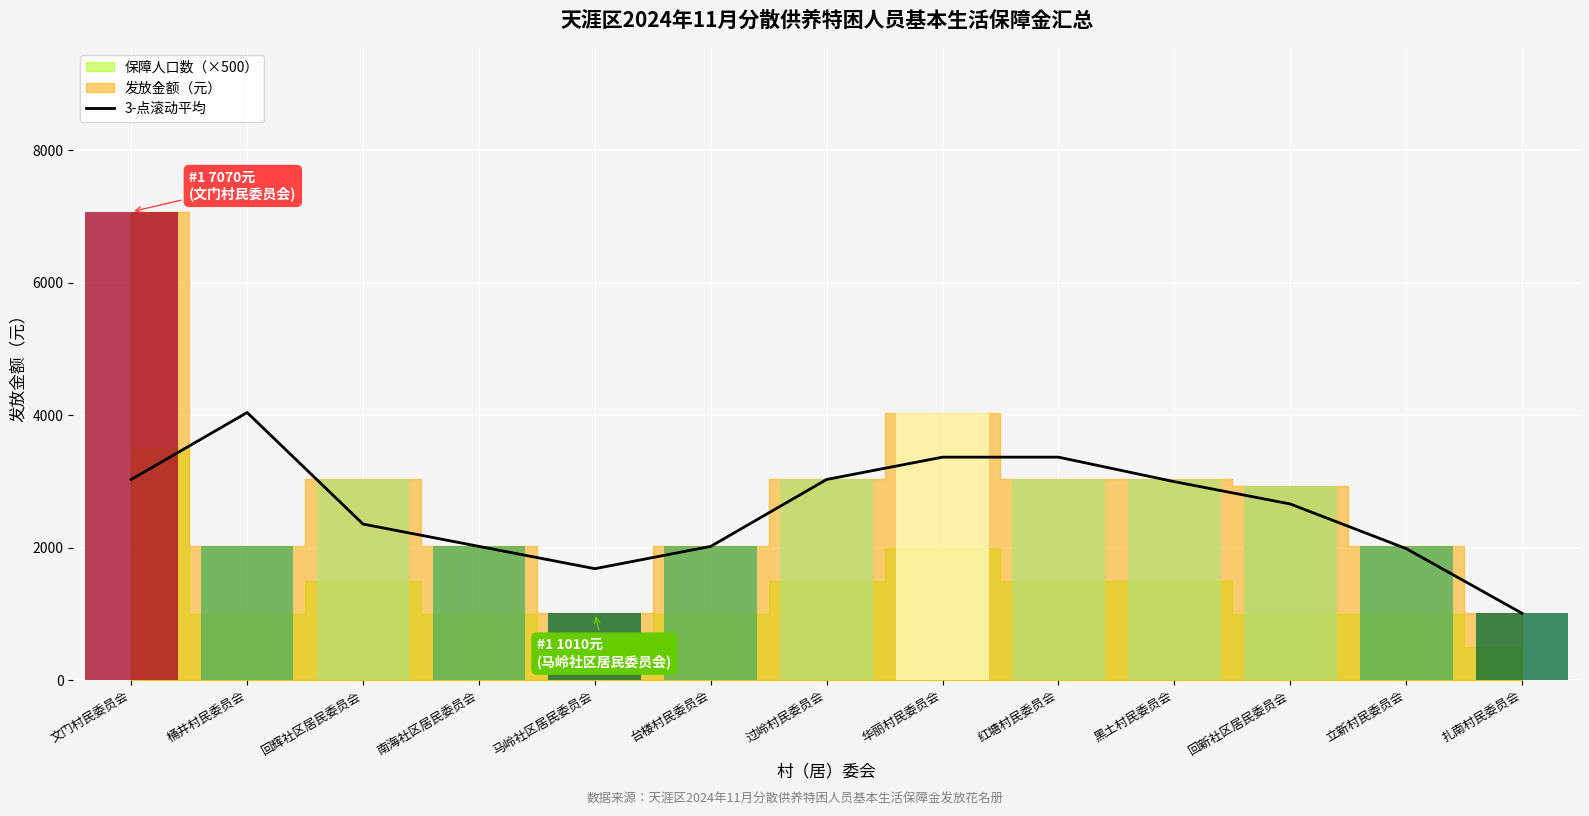

What is the value of the 10th bar from the left?

2996.7